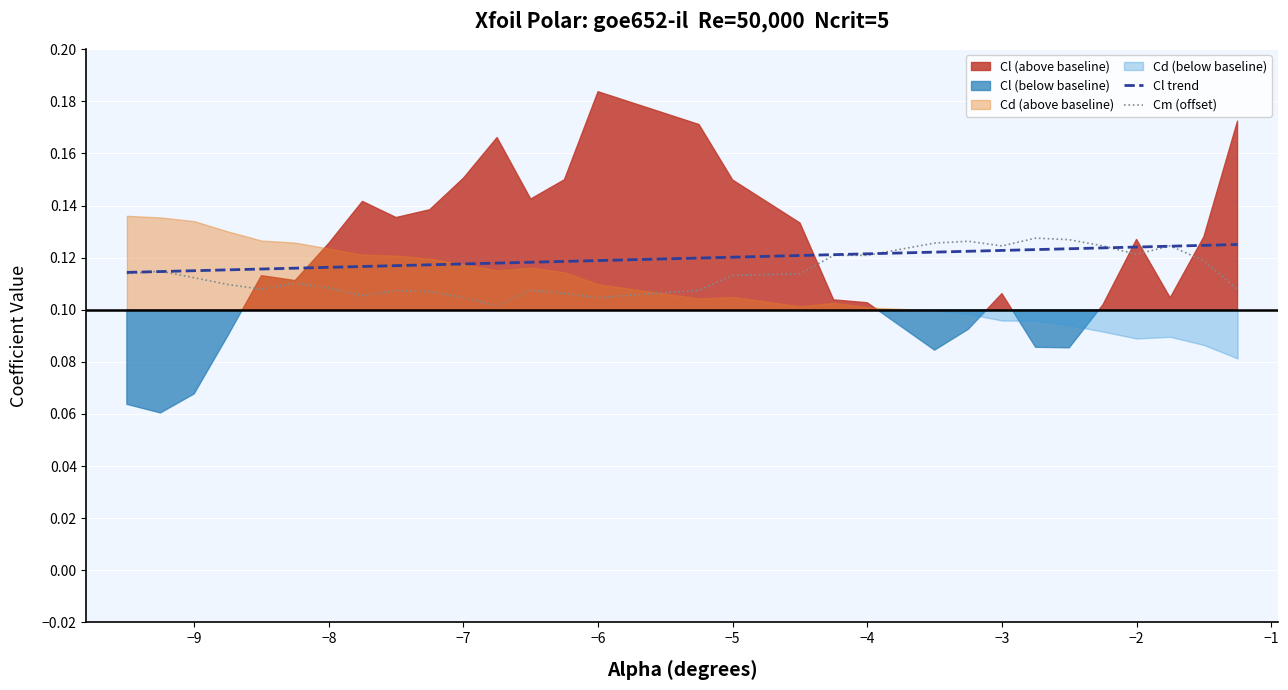

What is the total value across all series at −5?

0.2